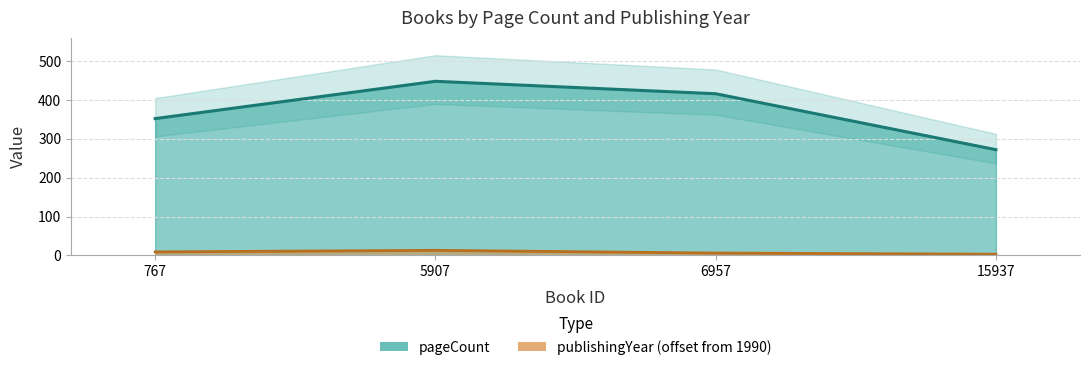

Reading left to right, transcribe all the data shown in this chart.

pageCount: 352	448	416	272
publishingYear: 9	13	6	3